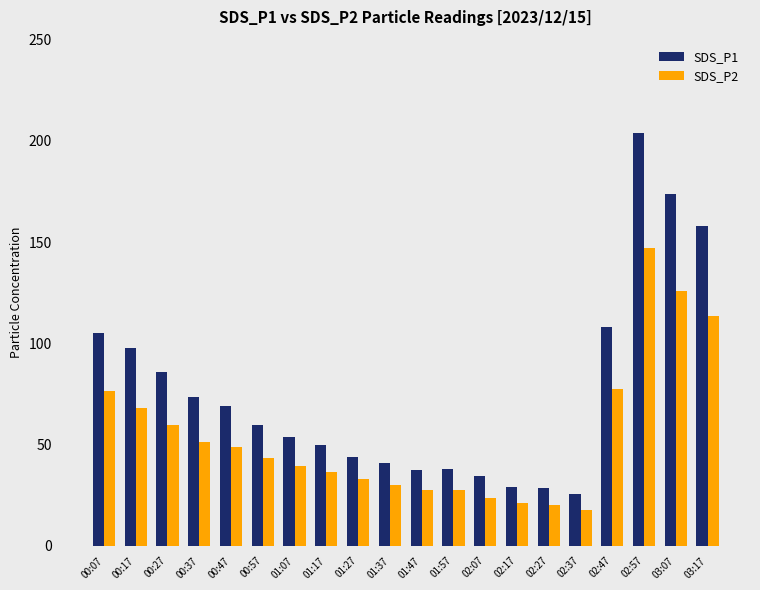

The value of SDS_P2 at 00:27 is 59.7. True or false?

True